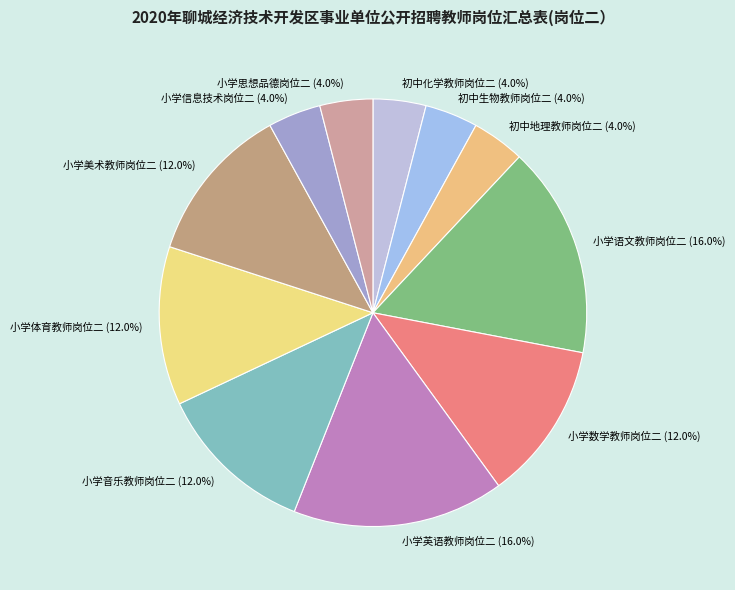

What portion of the pie excludes 小学思想品德岗位二?

96.0%